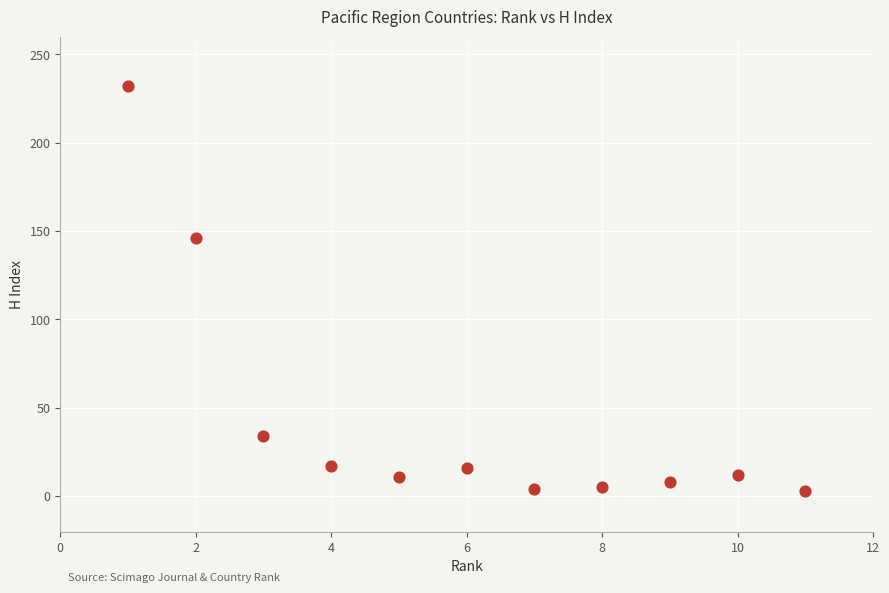

What Y value in the scatter plot is closest to 117?

146